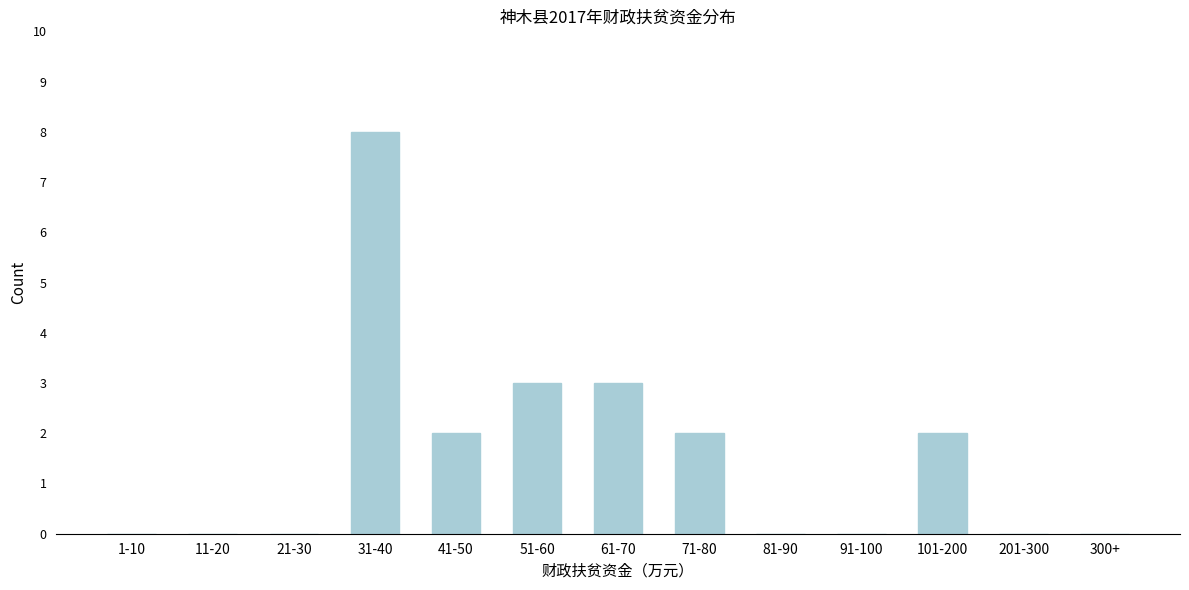

Reading right to left, extract all data points from this chart.

300+=0	201-300=0	101-200=2	91-100=0	81-90=0	71-80=2	61-70=3	51-60=3	41-50=2	31-40=8	21-30=0	11-20=0	1-10=0